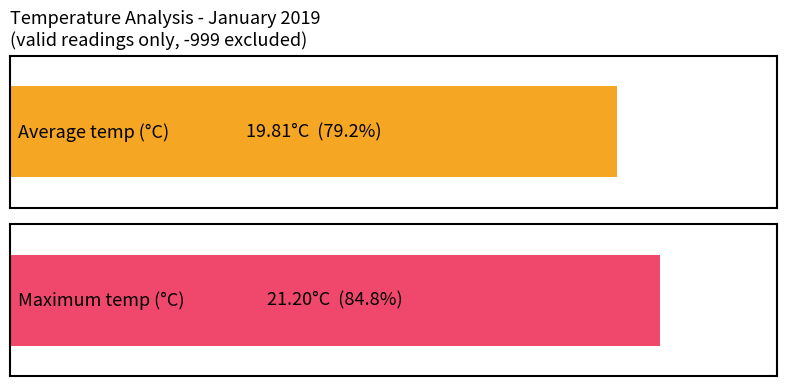

List the series in order of their overall mean, lowest first.

Average utilization, Maximum utilization